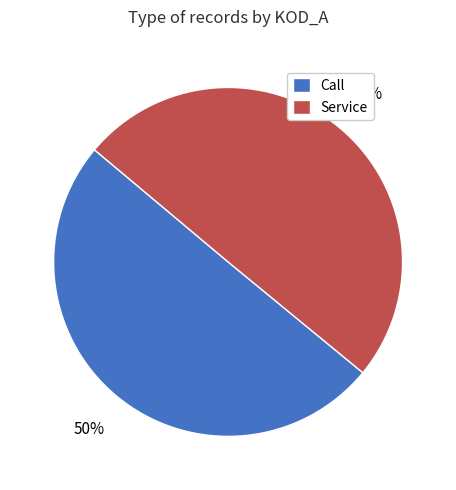

Is the sum of Service and Call greater than half?

Yes